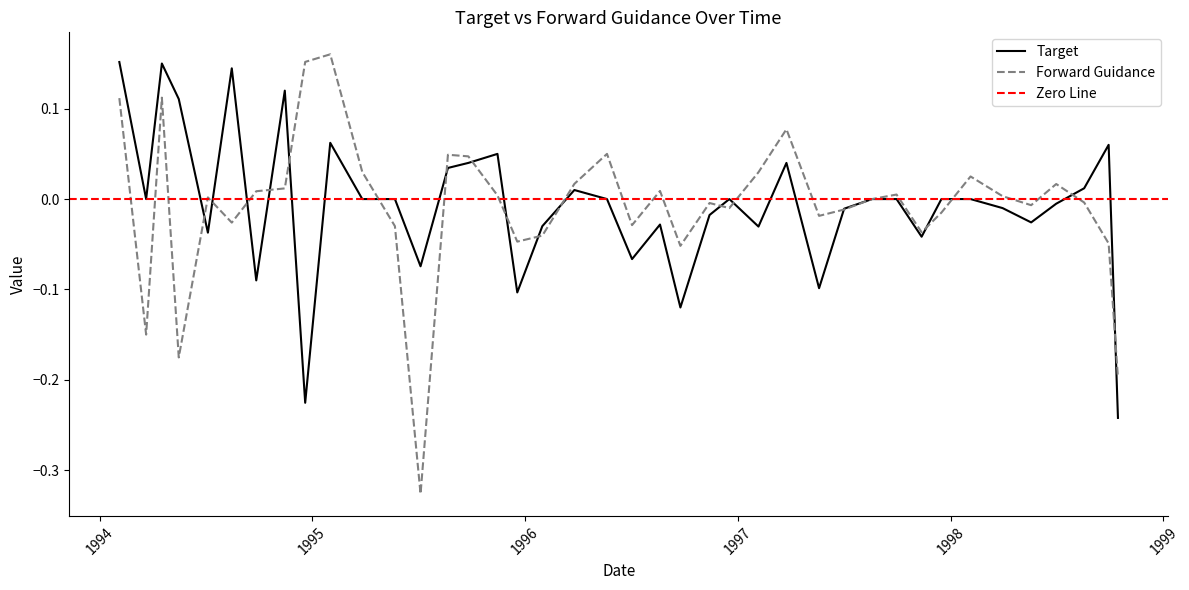

How many values in the Forward Guidance series are below 0?

19